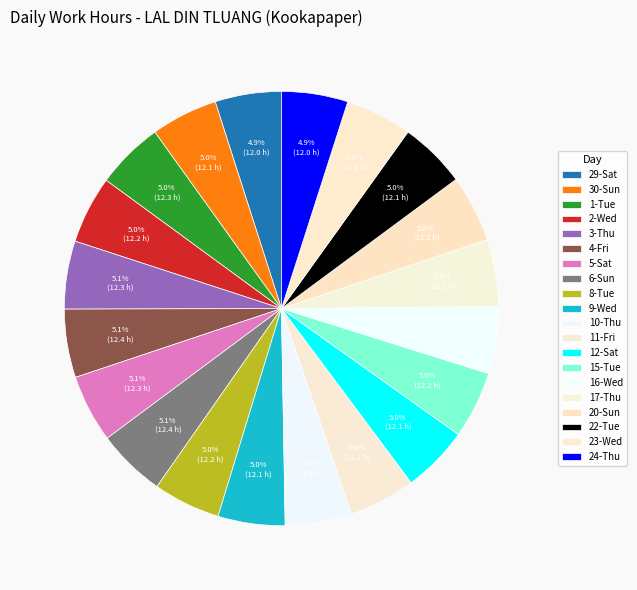

To the nearest percent, what is the combined percentage of 20-Sun and 4-Fri?

10%